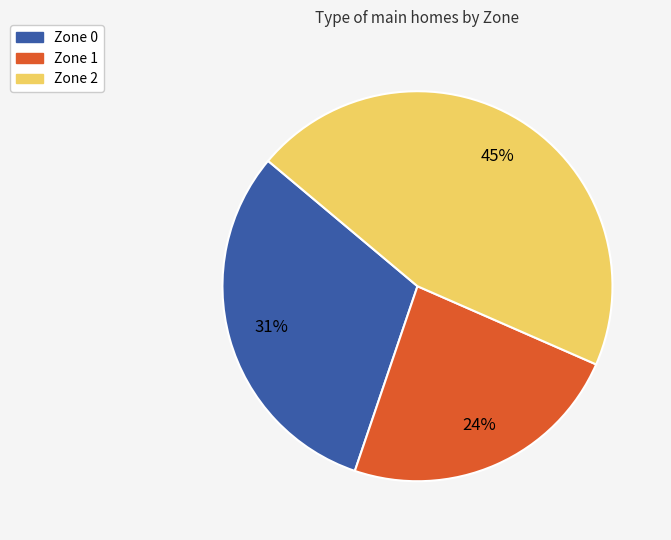

Which category has the biggest portion of the pie?

Zone 2